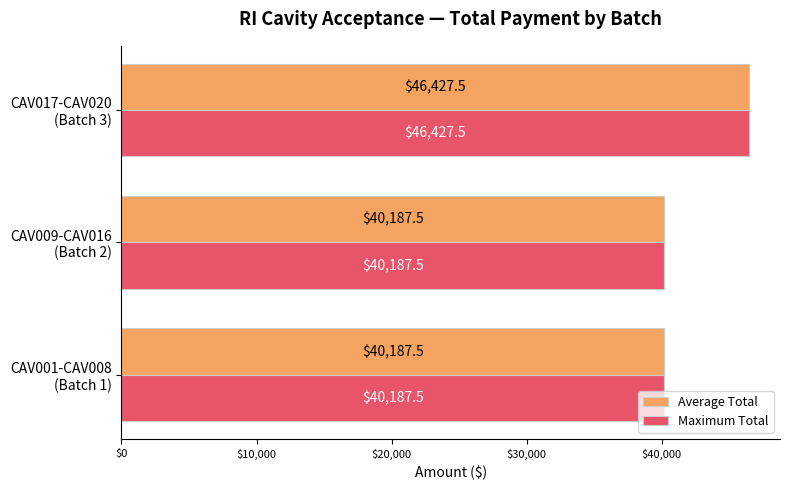

What is the sum of all Maximum Total values?

126802.5